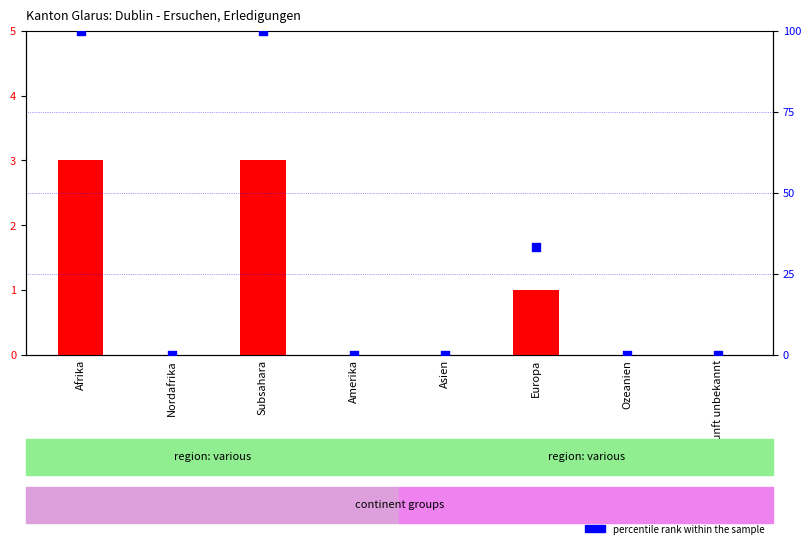

At which category is the sum across all series the highest?

Afrika